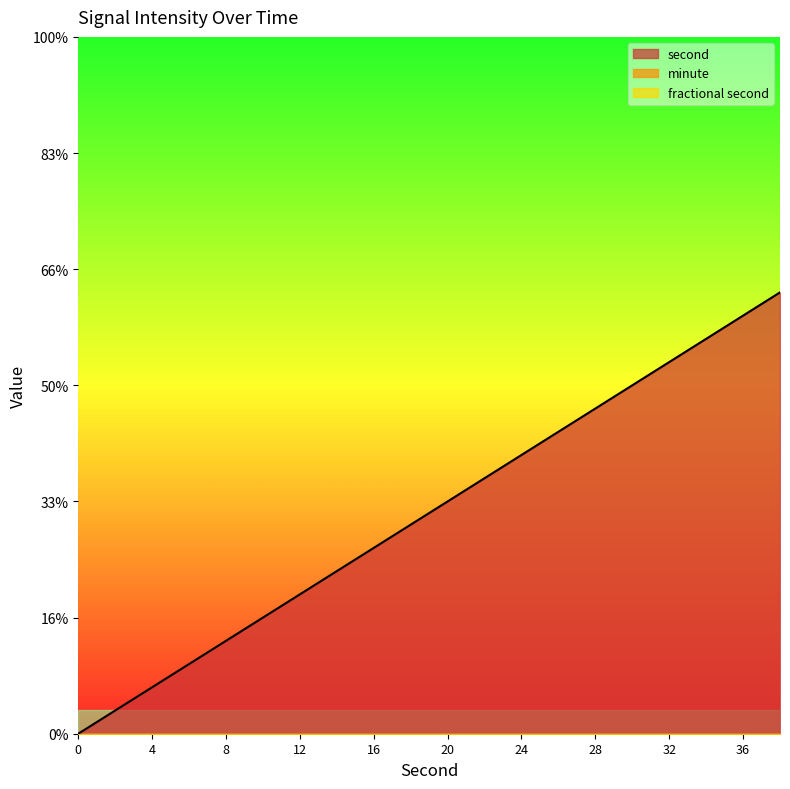

At which category is the sum across all series the highest?

38